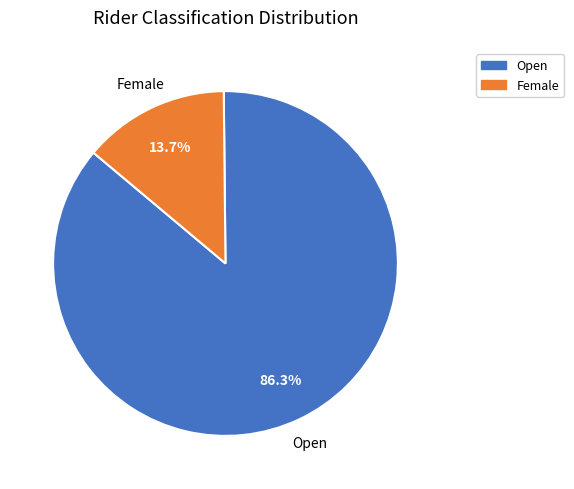

Is Female the majority of the pie?

No